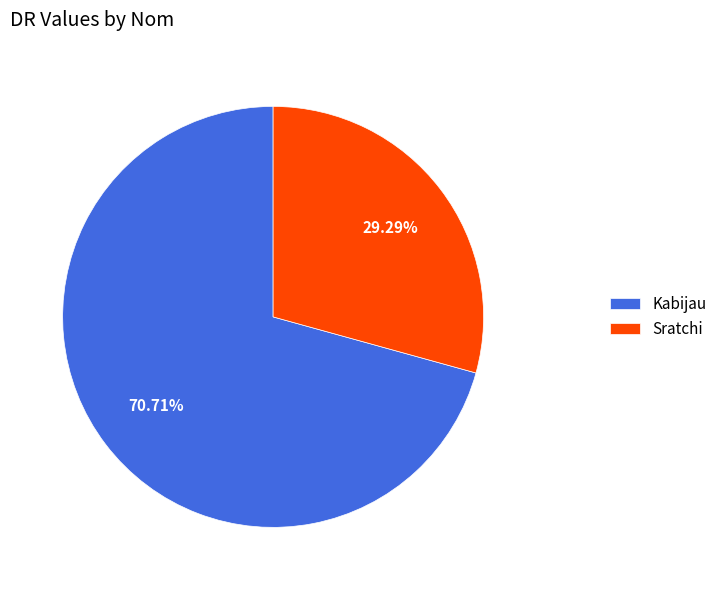

Does Kabijau account for over 50% of the chart?

Yes